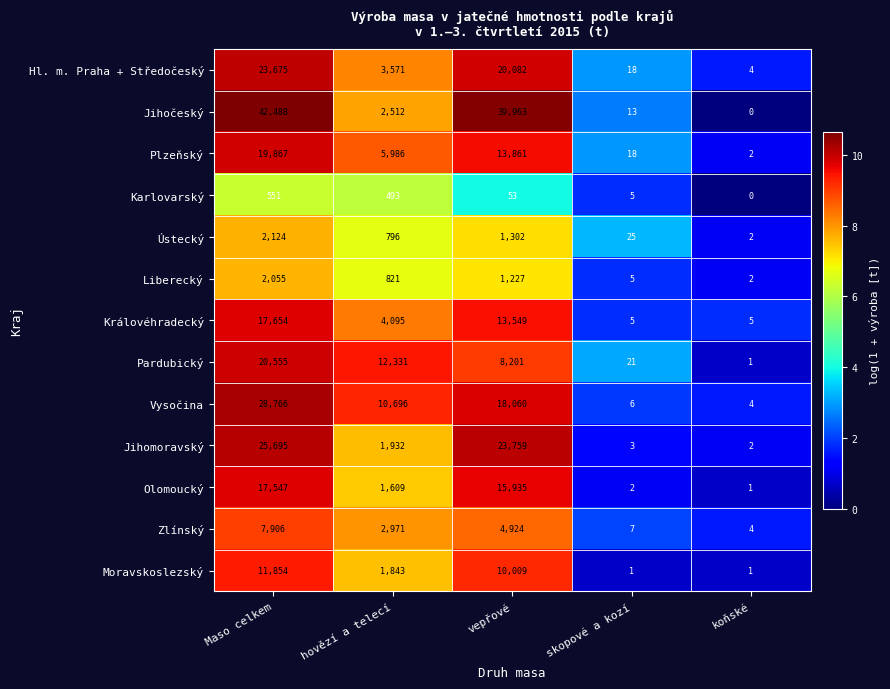

What is the greatest value displayed?

42488